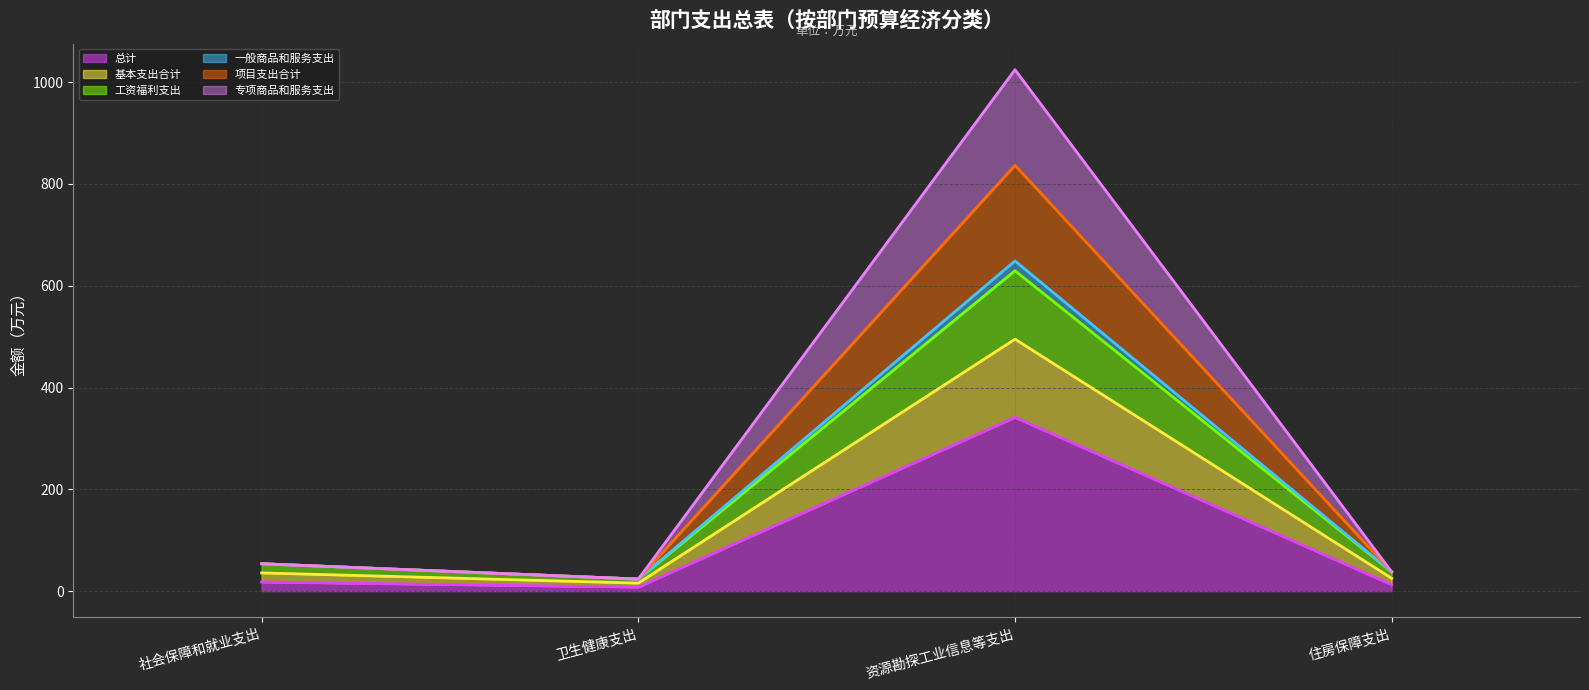

True or false: 总计 and 项目支出合计 cross at least once.

False